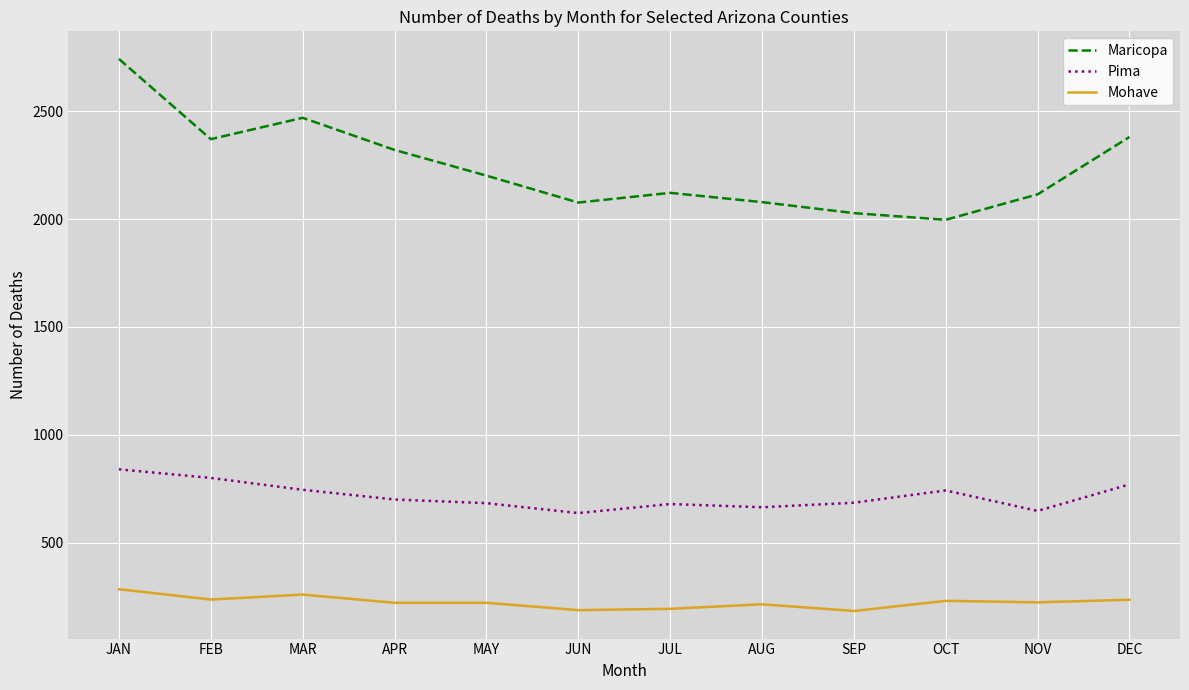

What is the spread (max minus min) of values at MAR?

2211